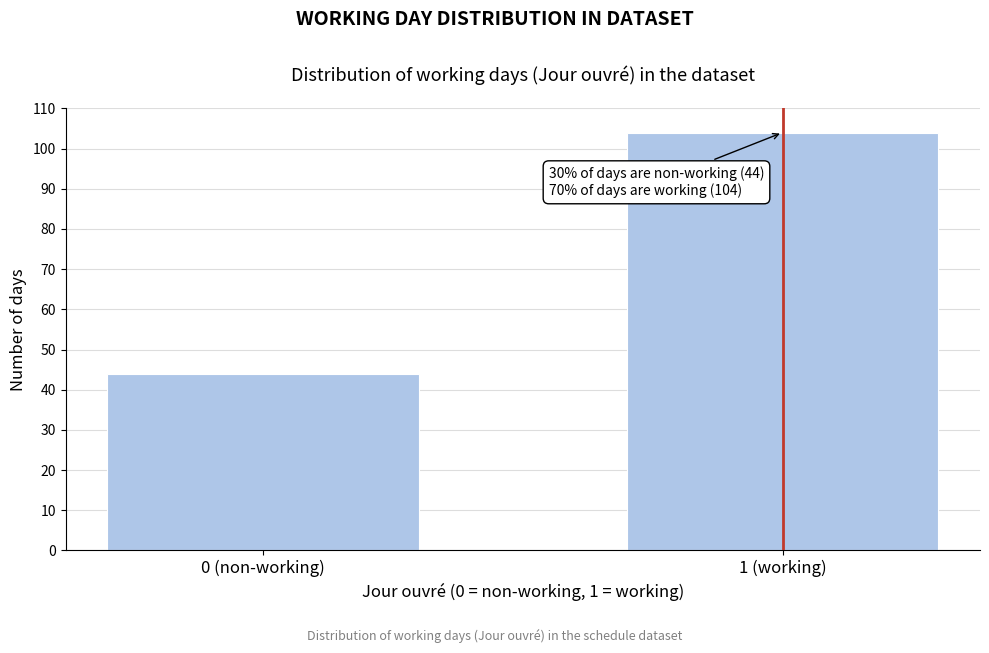

Reading right to left, what are all the values shown in this chart?

104	44